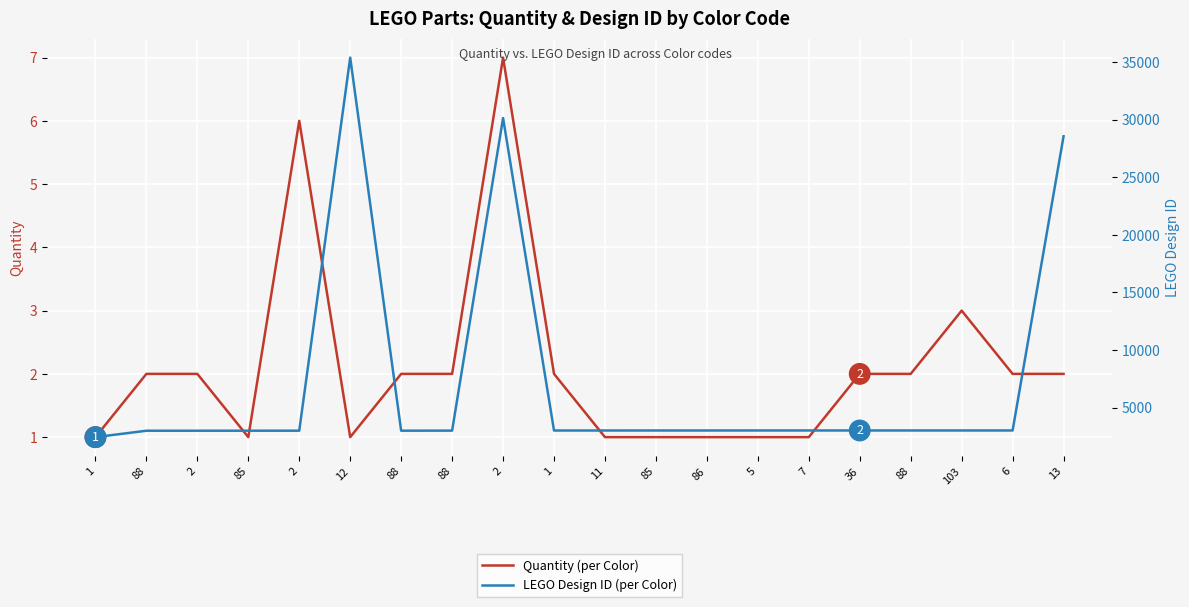

Is the value of Quantity at 5 greater than the value of LEGO Design ID at 86?

No